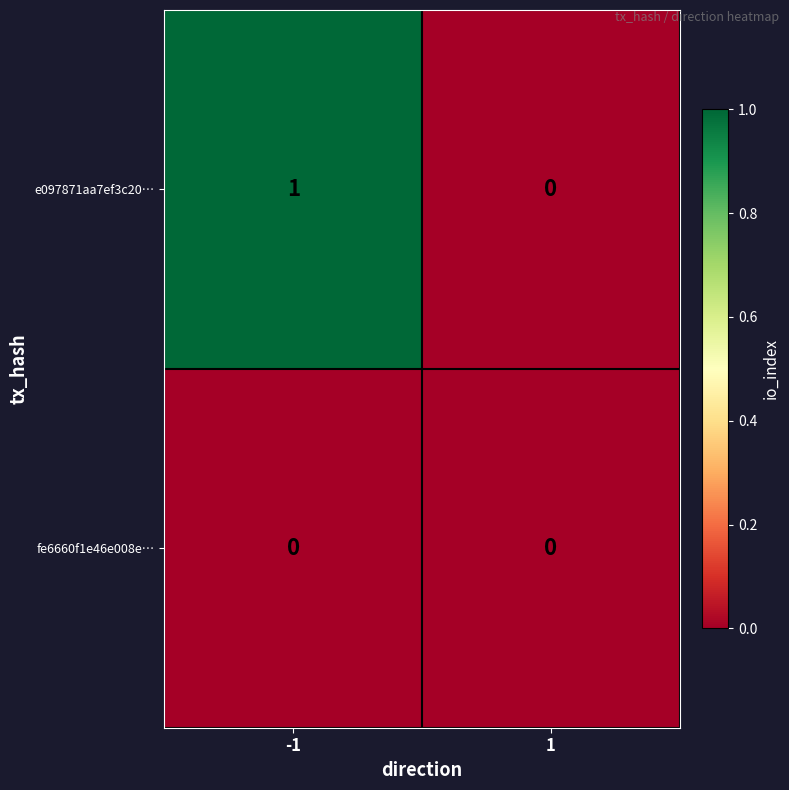

Which series has the largest total across all categories?

e097871aa7ef3c20…